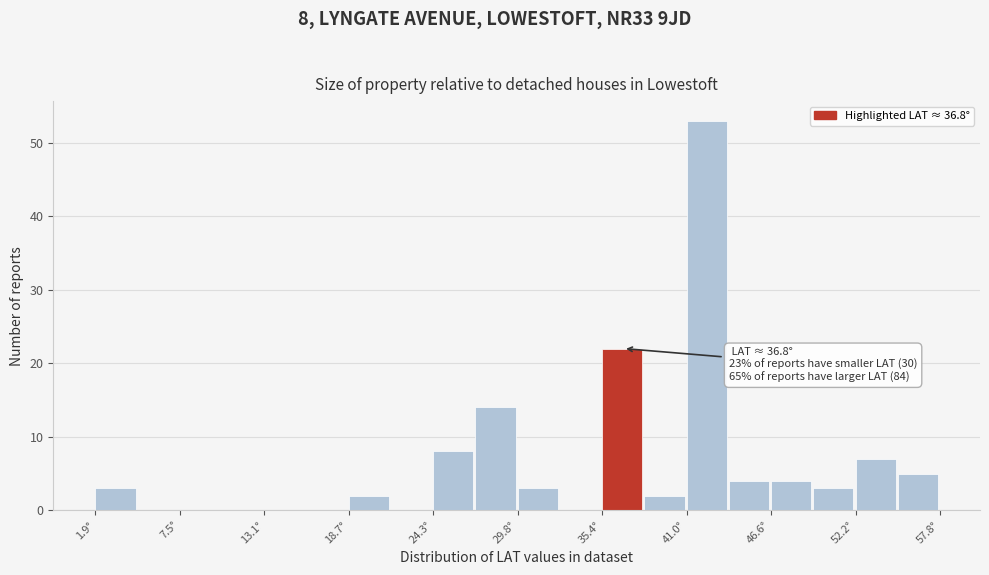

Around what value on the x-axis is the tallest bar? Give the approximate position of its centre, as read against the axis.

42